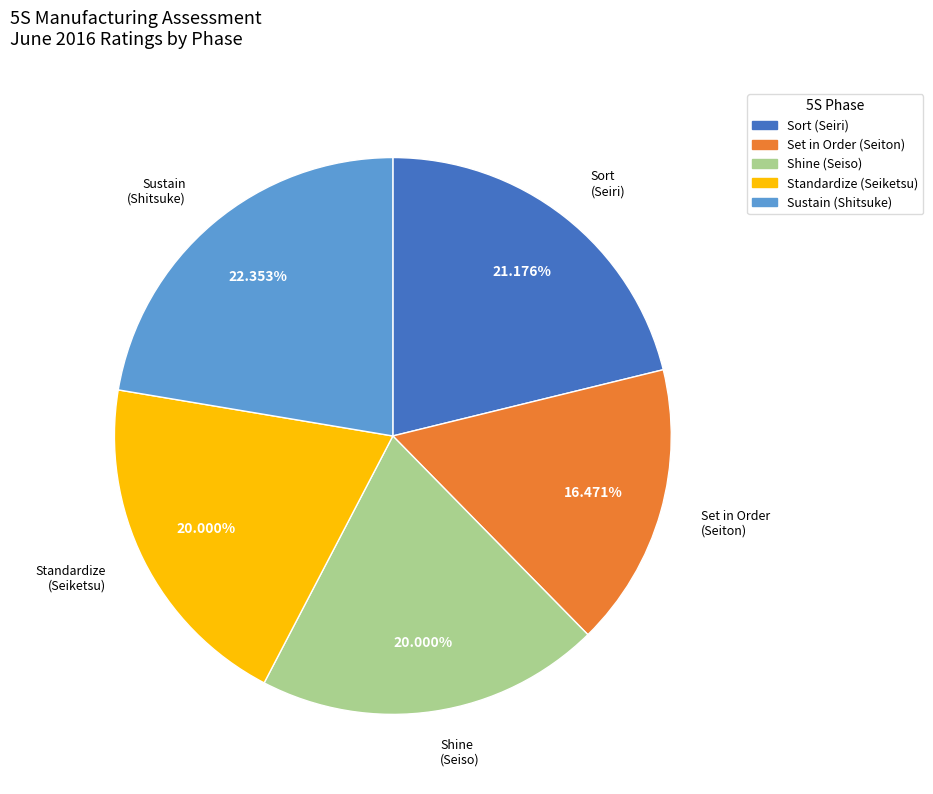

Which category has the smallest portion of the pie?

Set in Order (Seiton)